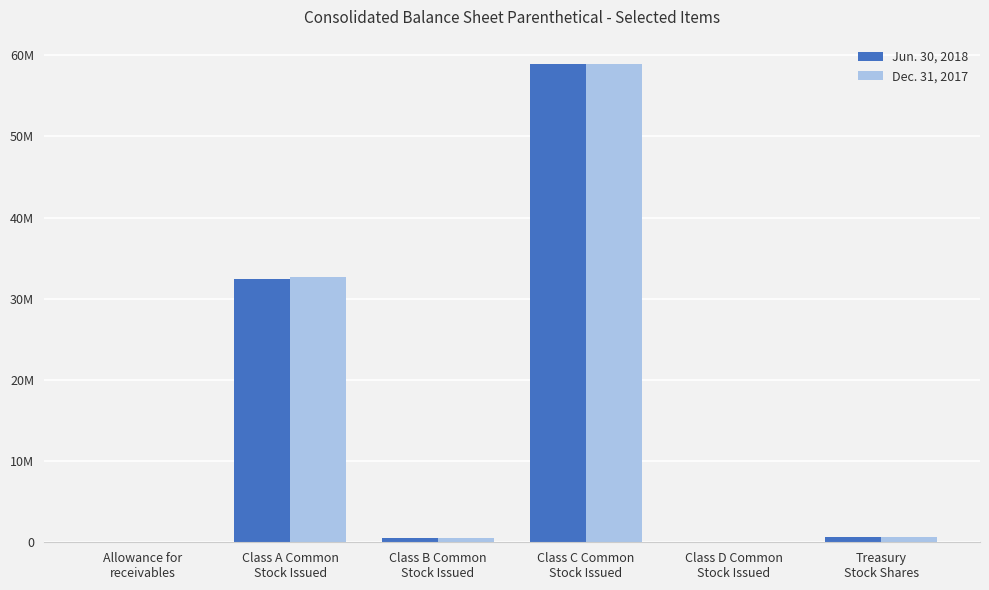

What is the label of the 4th bar from the right?

Class B Common
Stock Issued